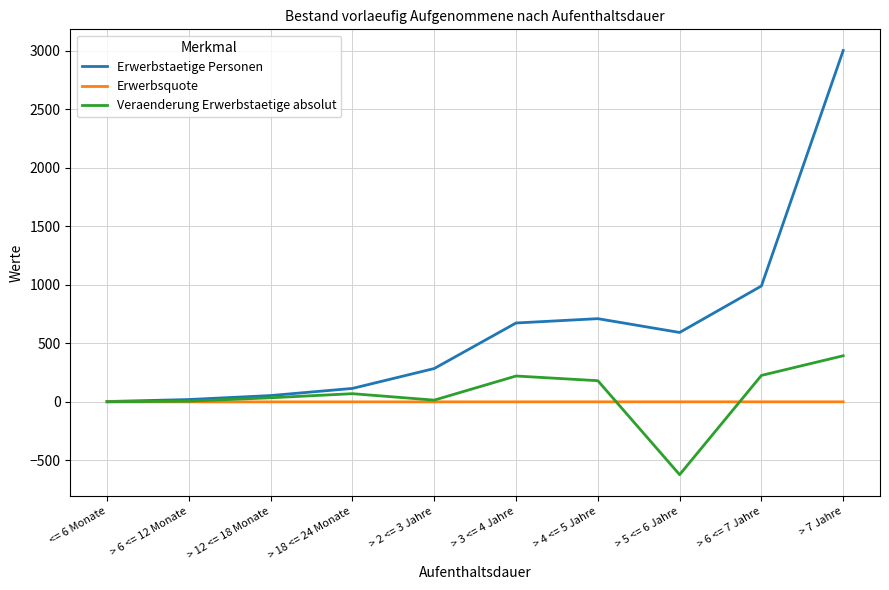

Rank the series at > 6 <= 7 Jahre from lowest to highest value.

Erwerbsquote, Veraenderung Erwerbstaetige absolut, Erwerbstaetige Personen